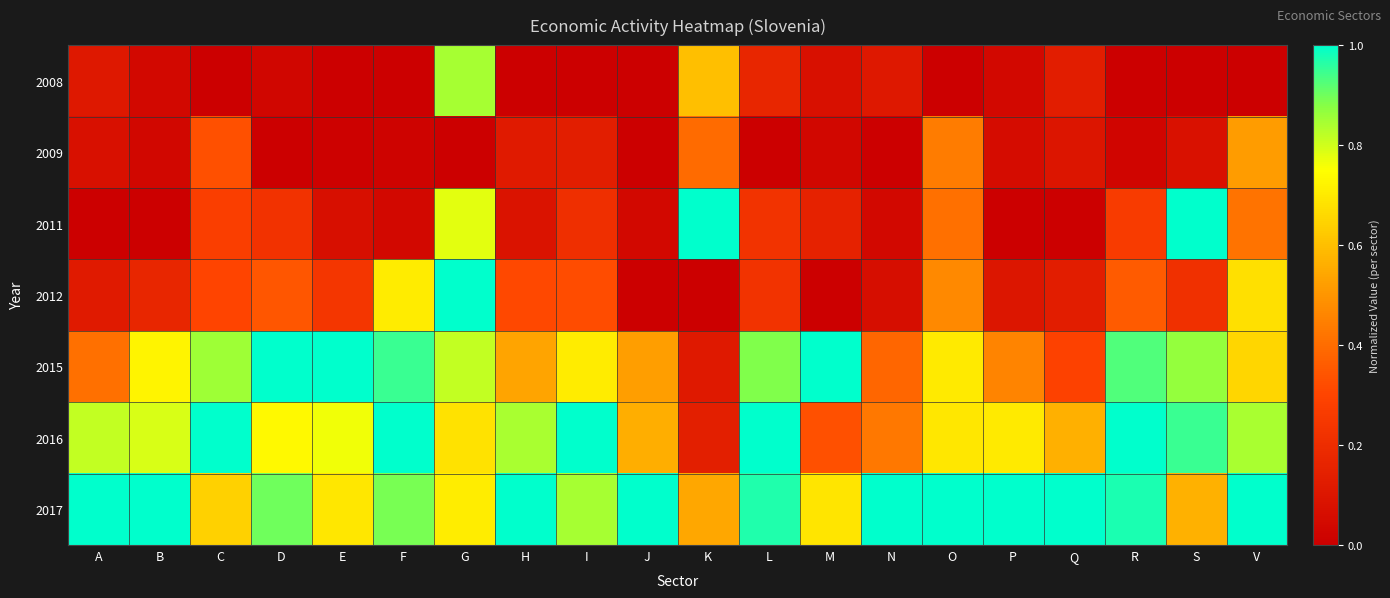

At how many categories does at least one series exceed 0?

20